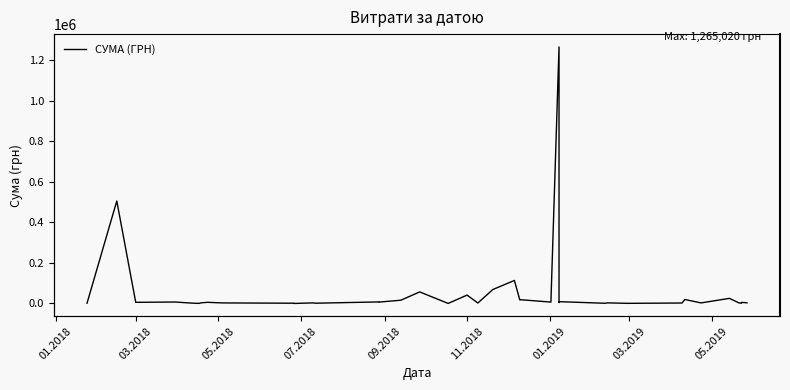

Is this an area chart (filled region under the line)?

No